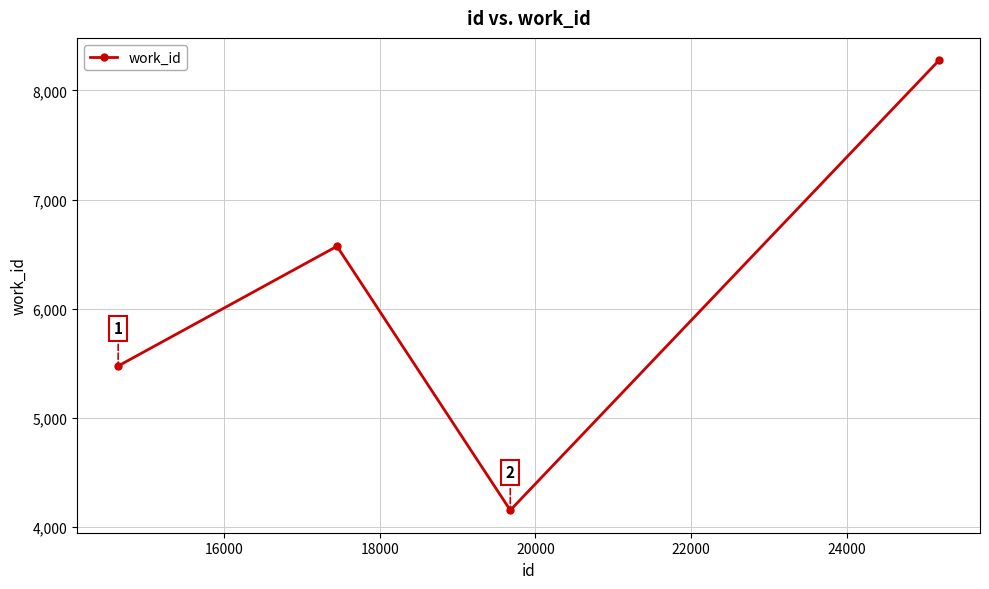

How many data points does each series have?

4